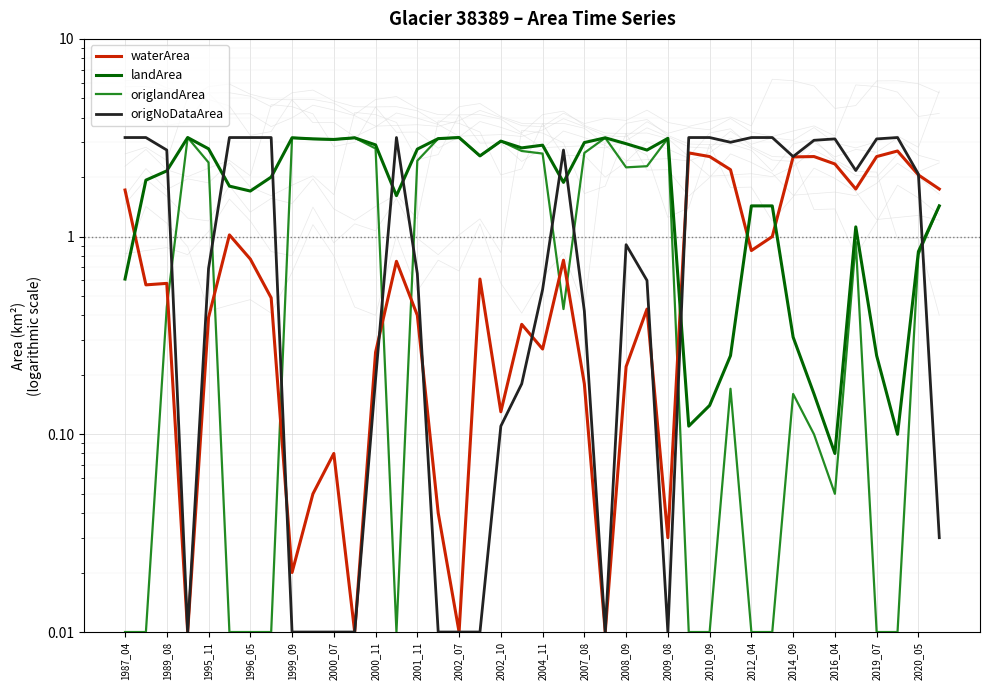

How many categories are shown in the chart?

40